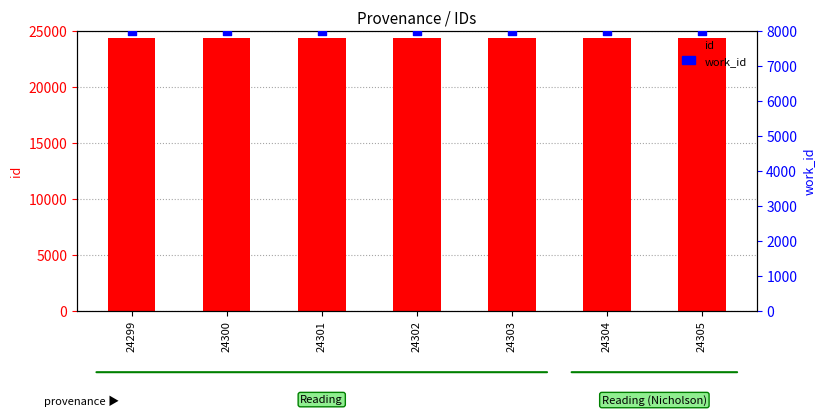

Which series has the largest total across all categories?

id